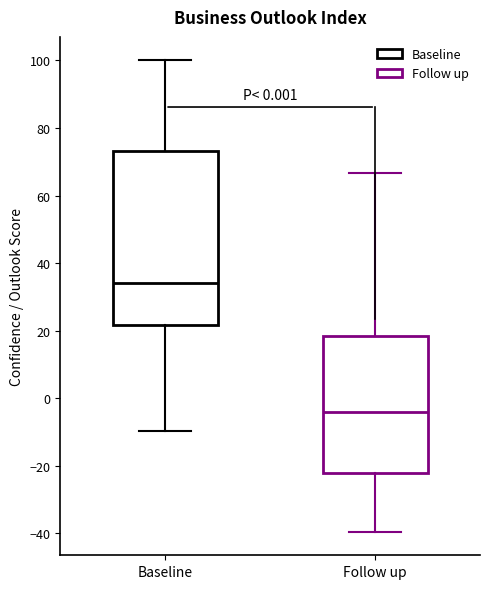

Which box is the tallest, from its lower edge to its upper edge?

Baseline